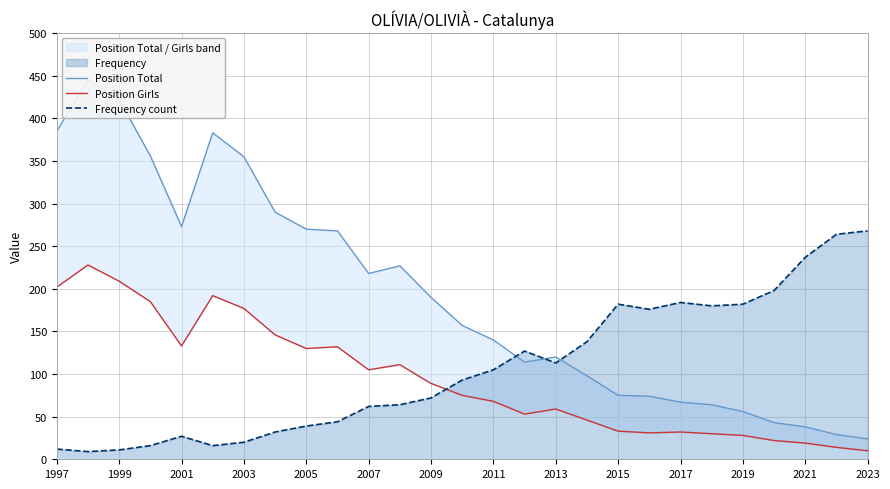

Where does the Position Total series first go above 157?

1997